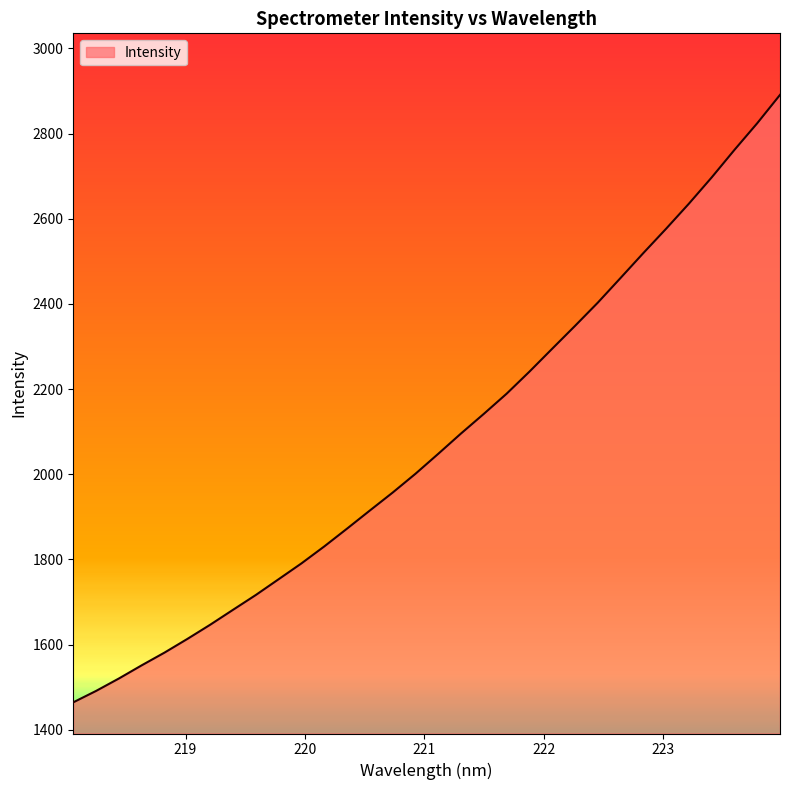

What is the average value?

2078.7